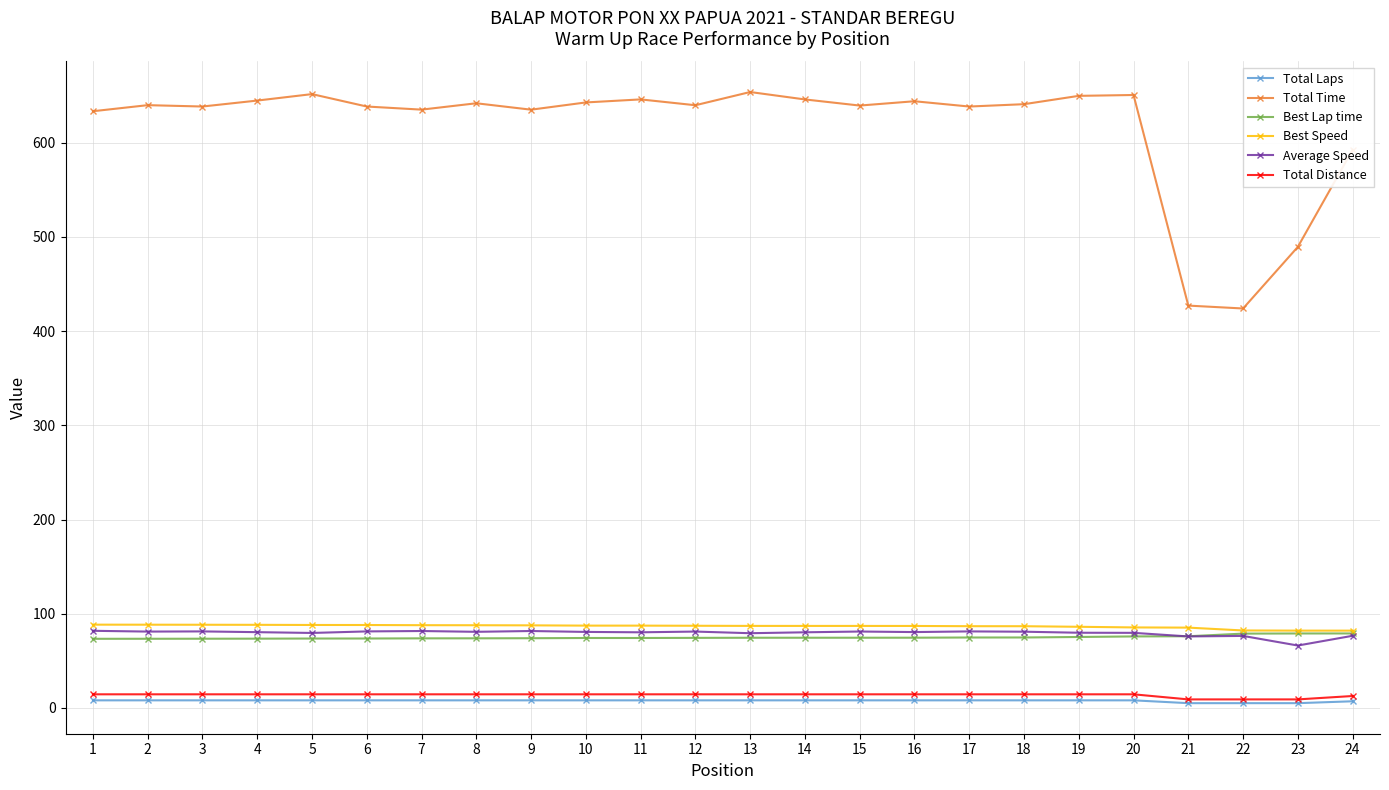

What is the highest value of the Average Speed series?

81.8